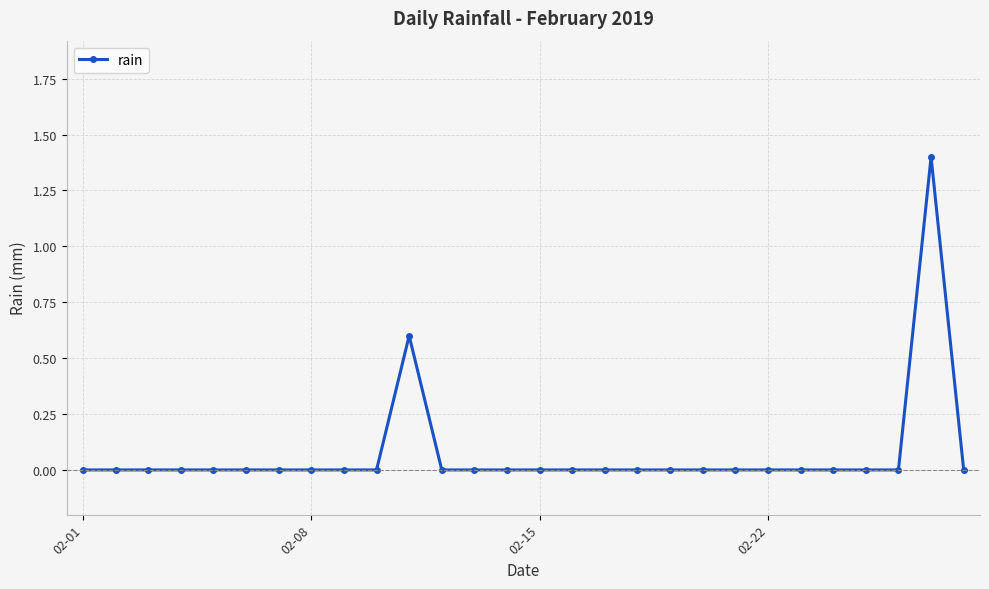

Reading right to left, transcribe all the data shown in this chart.

0.0	1.4	0.0	0.0	0.0	0.0	0.0	0.0	0.0	0.0	0.0	0.0	0.0	0.0	0.0	0.0	0.0	0.6	0.0	0.0	0.0	0.0	0.0	0.0	0.0	0.0	0.0	0.0